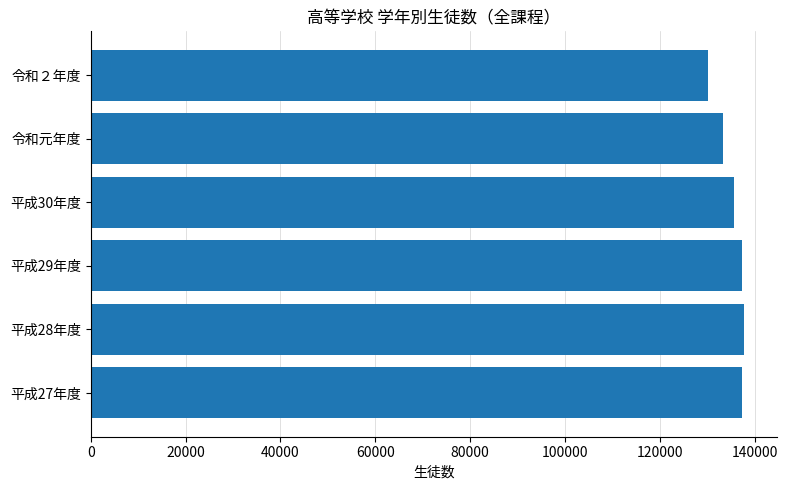

What is the sum of all values?

811620